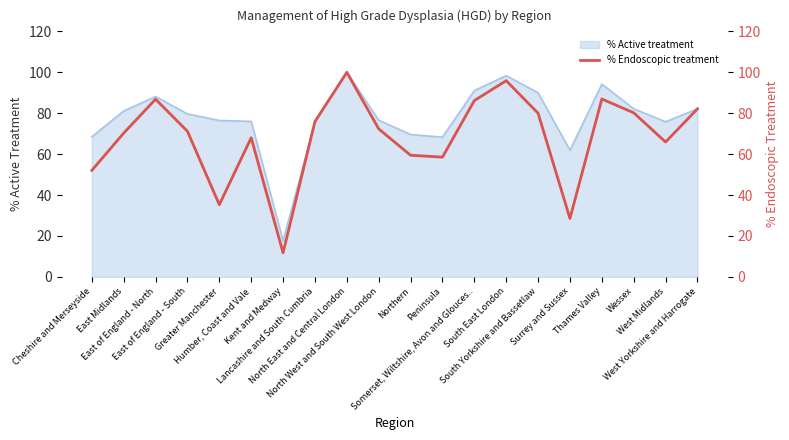

Which category has the highest value across all series?

North East and Central London